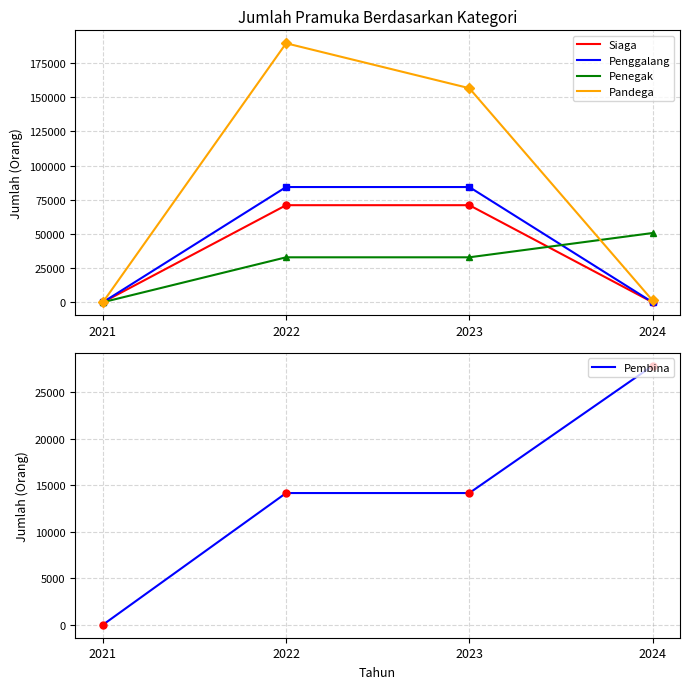

What is the difference between the highest and lowest values at 2024?

50627